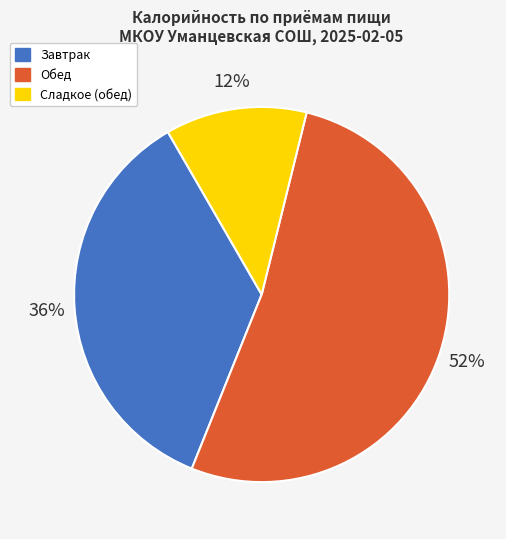

How many slices are in this pie chart?

3